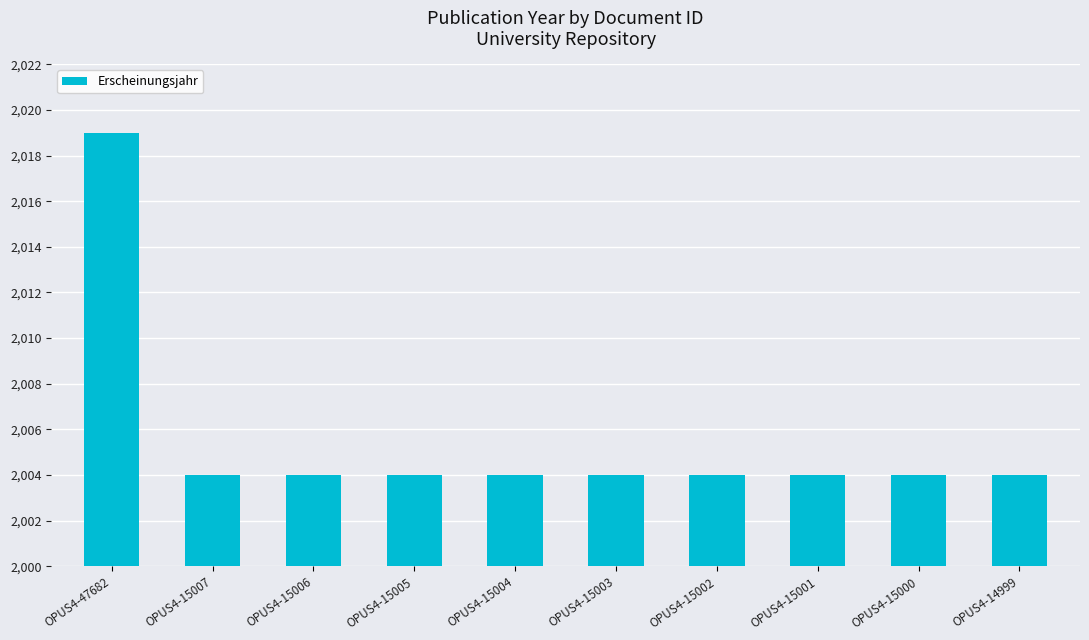

At which category does the chart reach its peak across all series?

OPUS4-47682